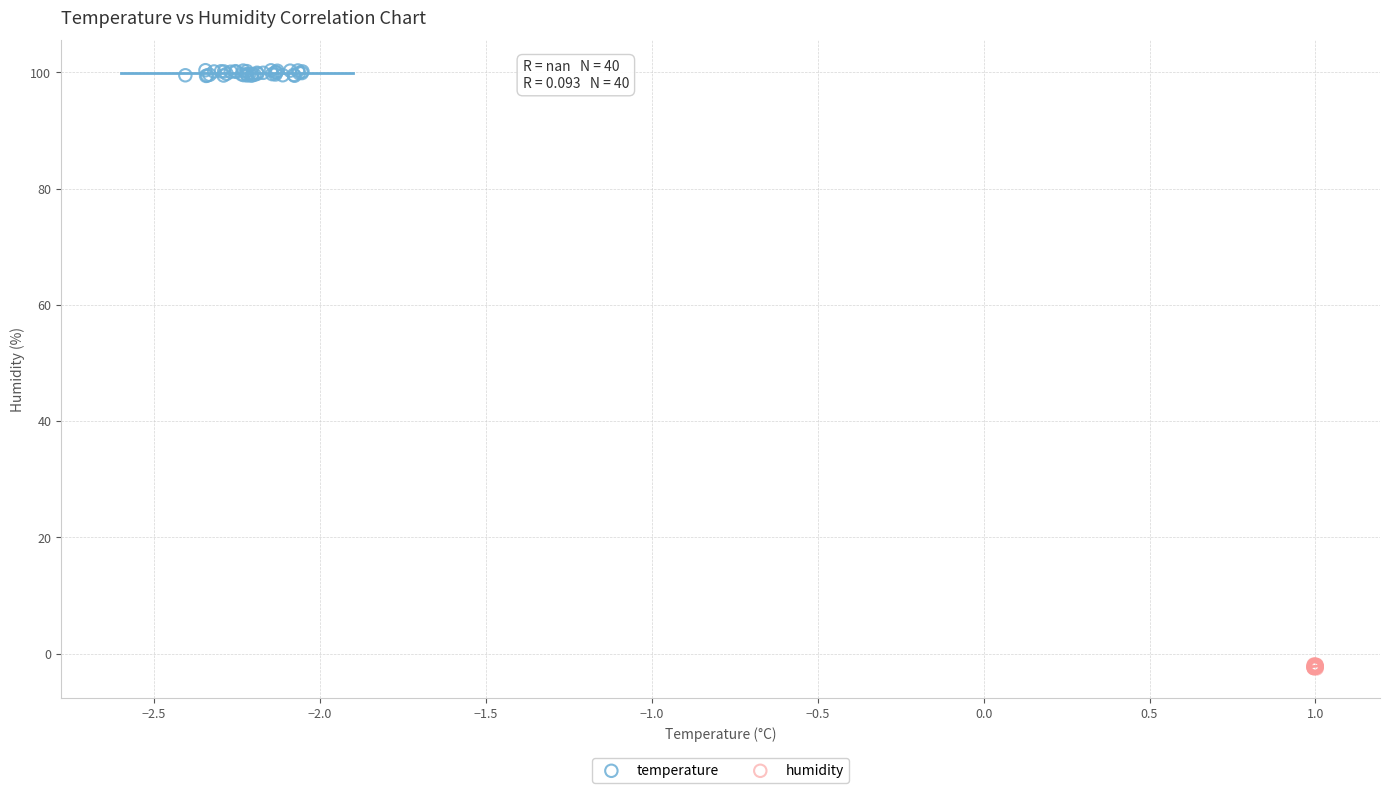

Which series reaches the minimum Y coordinate?

humidity